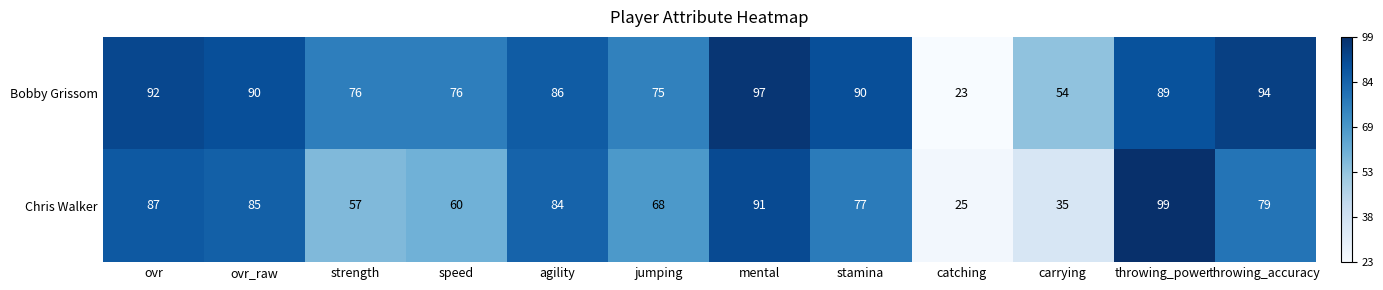

The value of Bobby Grissom at carrying is 54. True or false?

True